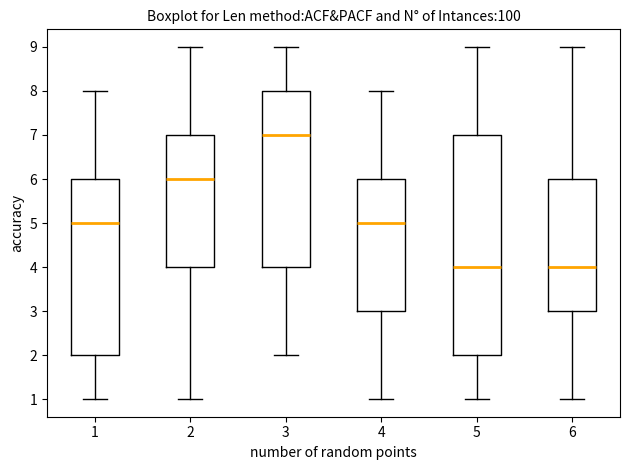

Which box's median line is the highest?

3